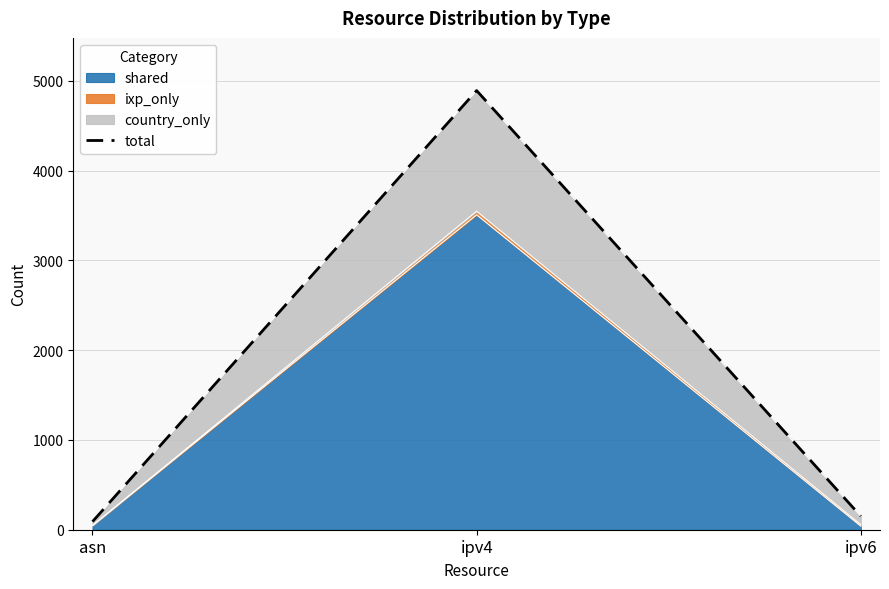

Rank the categories by value from lowest to highest.

asn, ipv6, ipv4